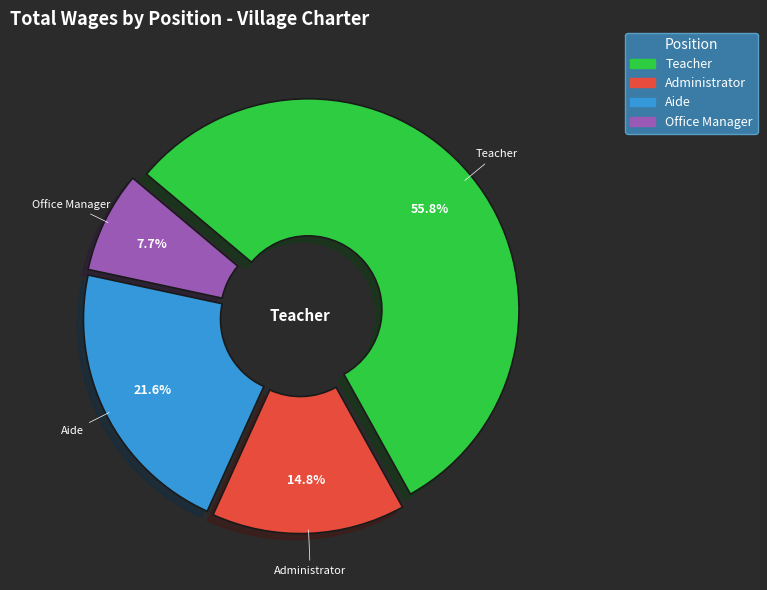

Which category has the smallest portion of the pie?

Office Manager